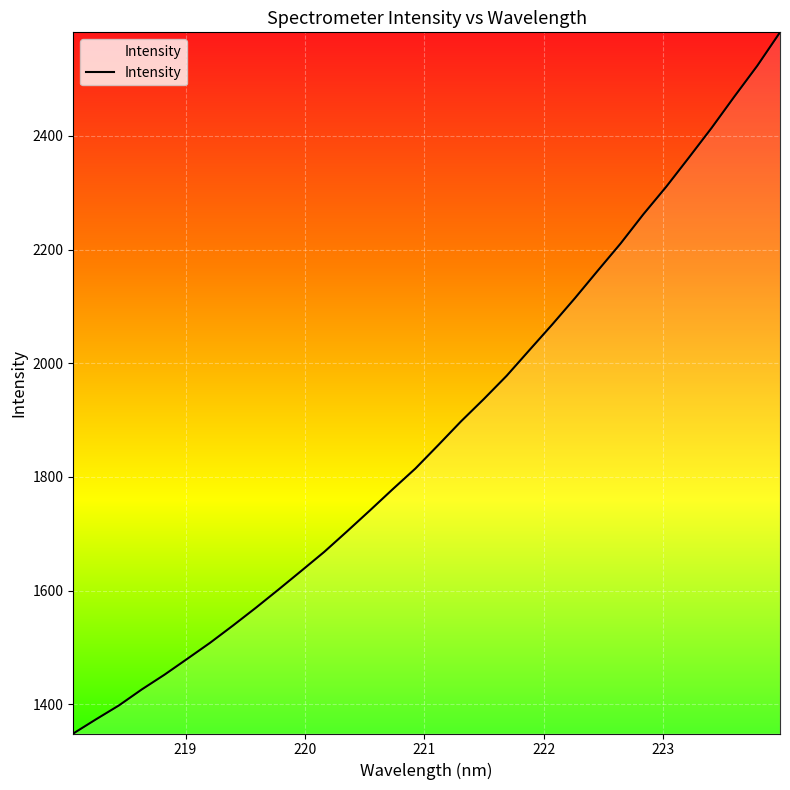

What is the difference between the maximum and minimum values?

1233.6